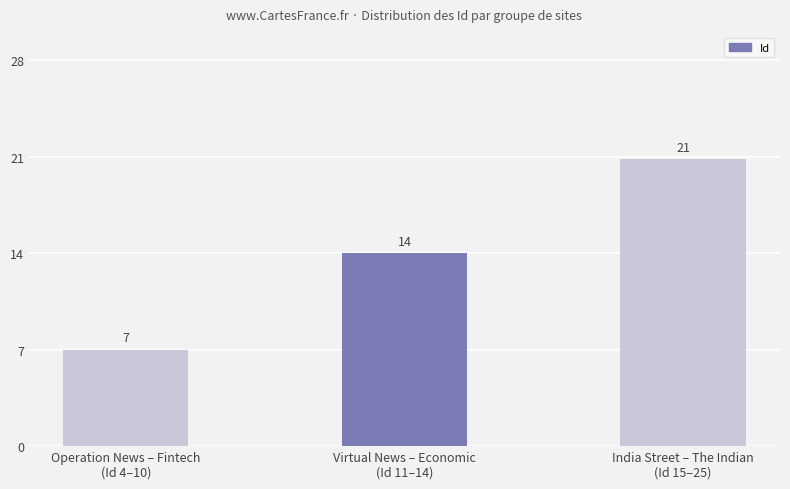

Which category has the highest value across all series?

India Street – The Indian
(Id 15–25)